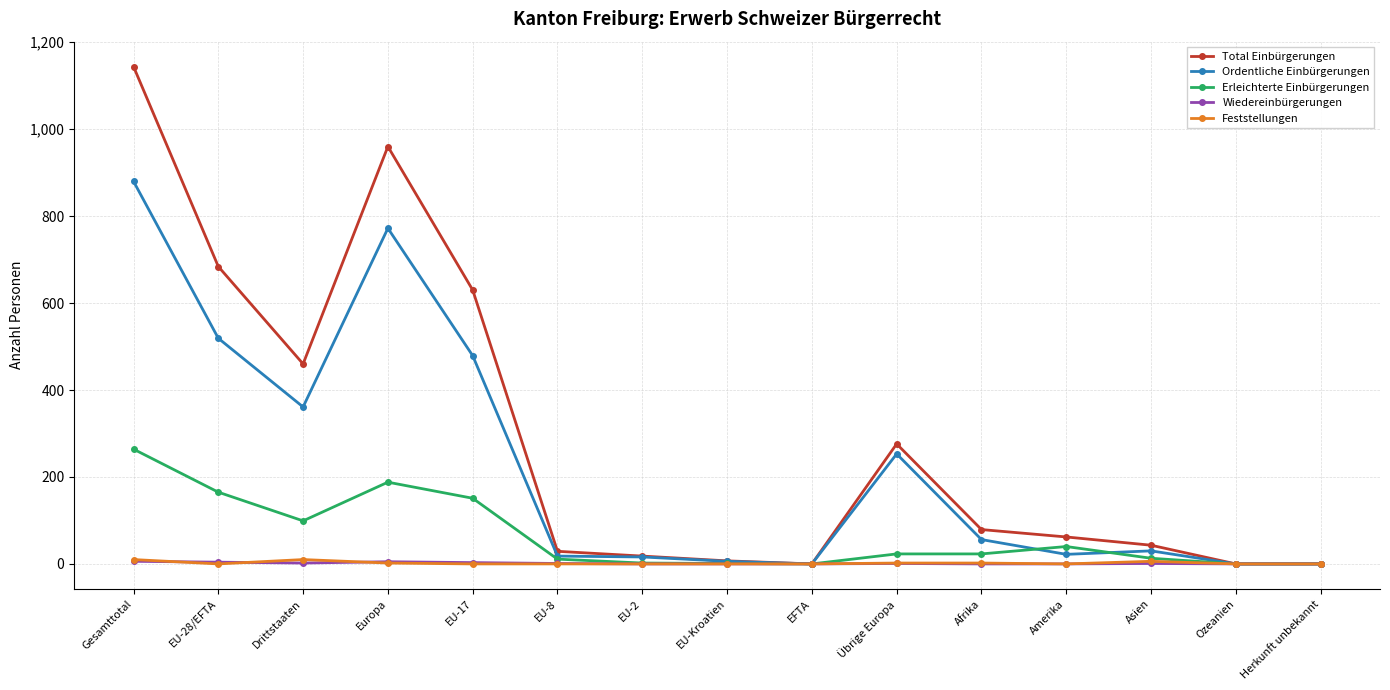

At which category does Ordentliche Einbürgerungen reach its first local peak?

Europa